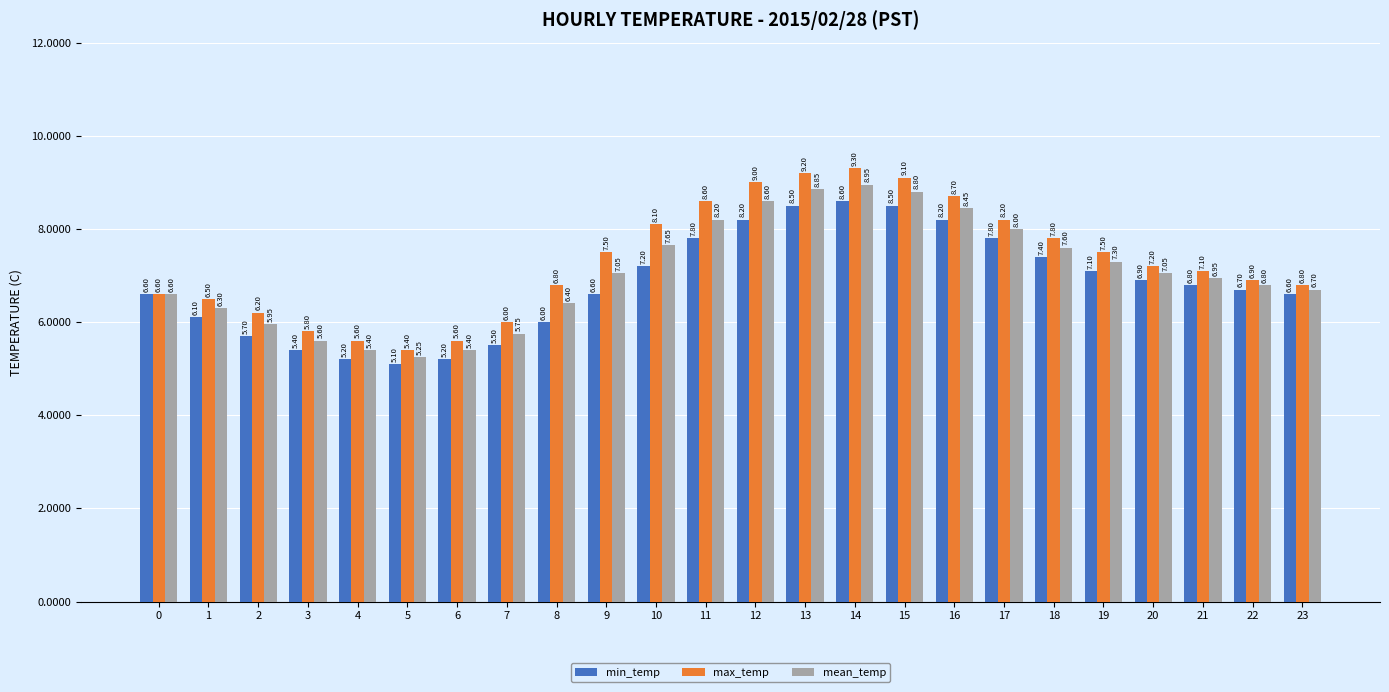

What is the total value across all series at 23?

20.1